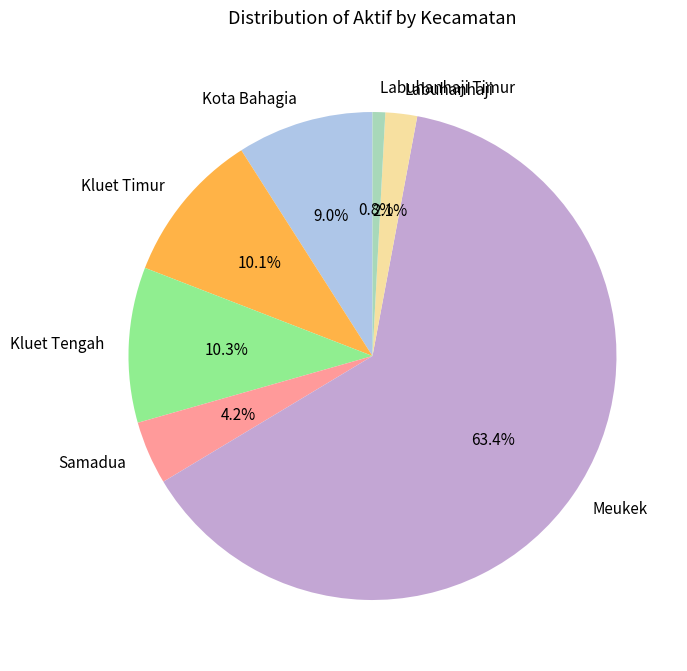

To the nearest percent, what is the difference between the Kluet Tengah and Kota Bahagia slice percentages?

1%